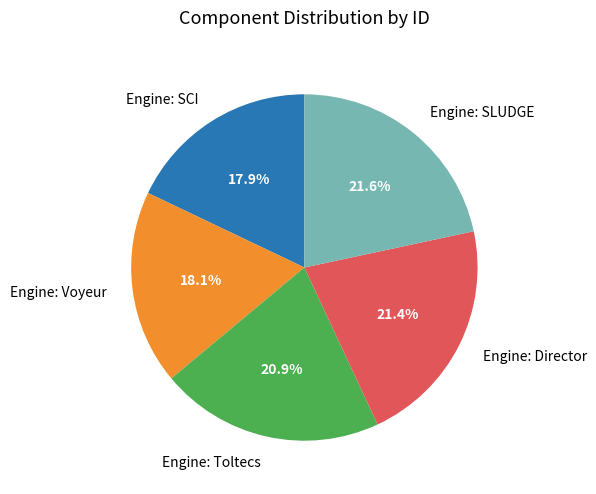

Is it true that Engine: Voyeur is 18% of the pie?

True